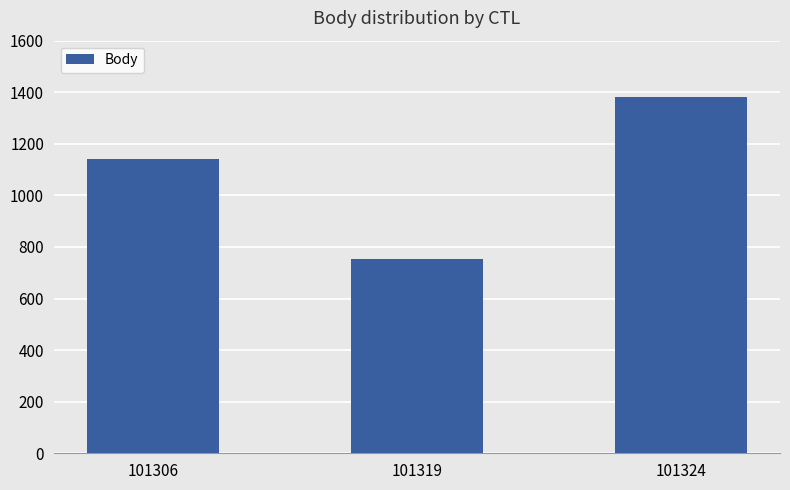

Where is the data nearest to the value 1067?

101306